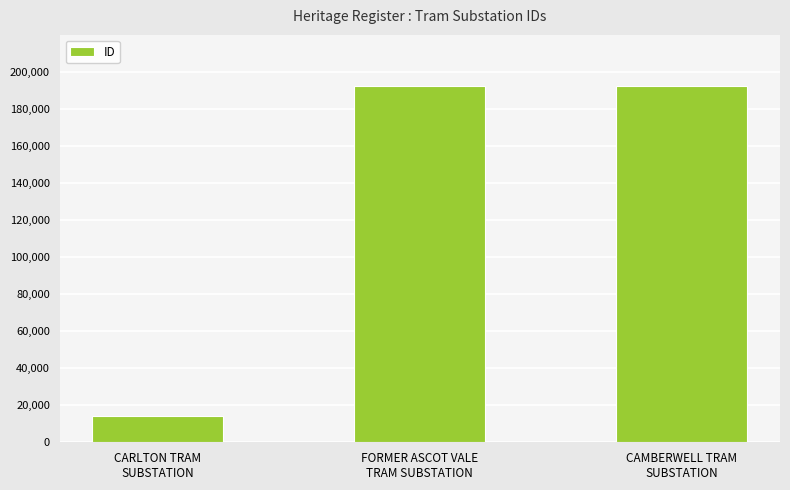

How many series are shown in this chart?

1